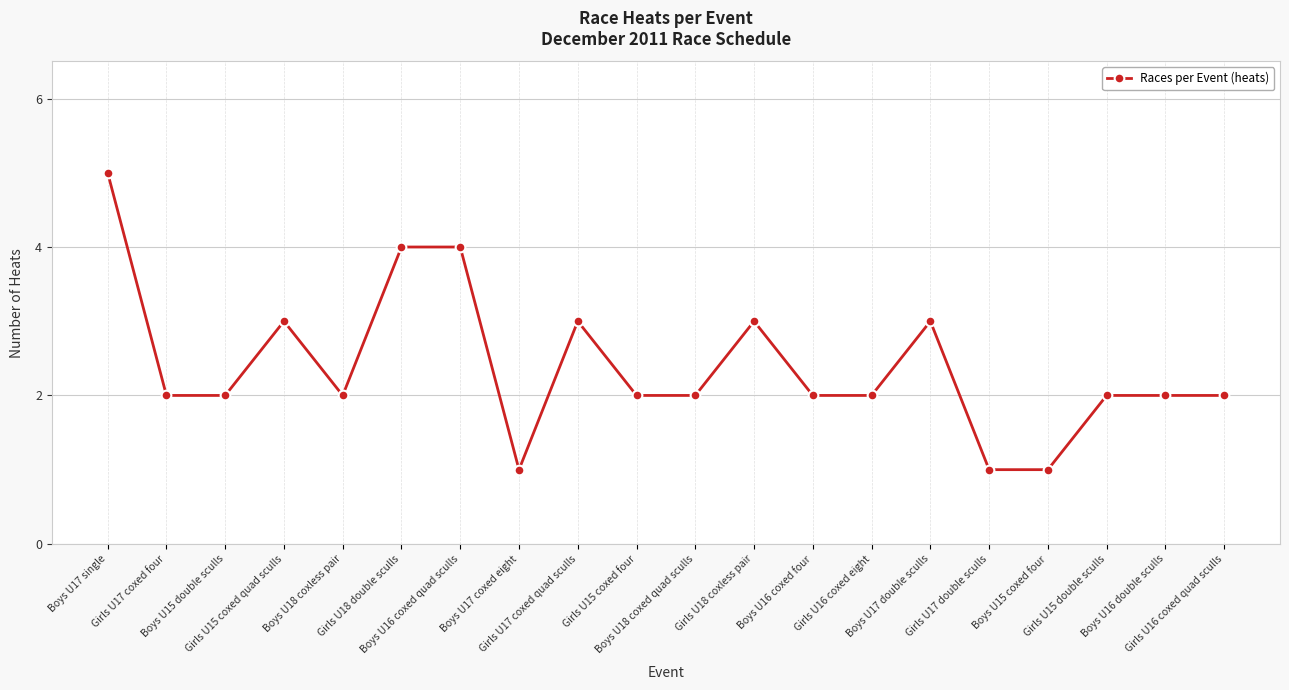

What is the maximum value shown in the chart?

5